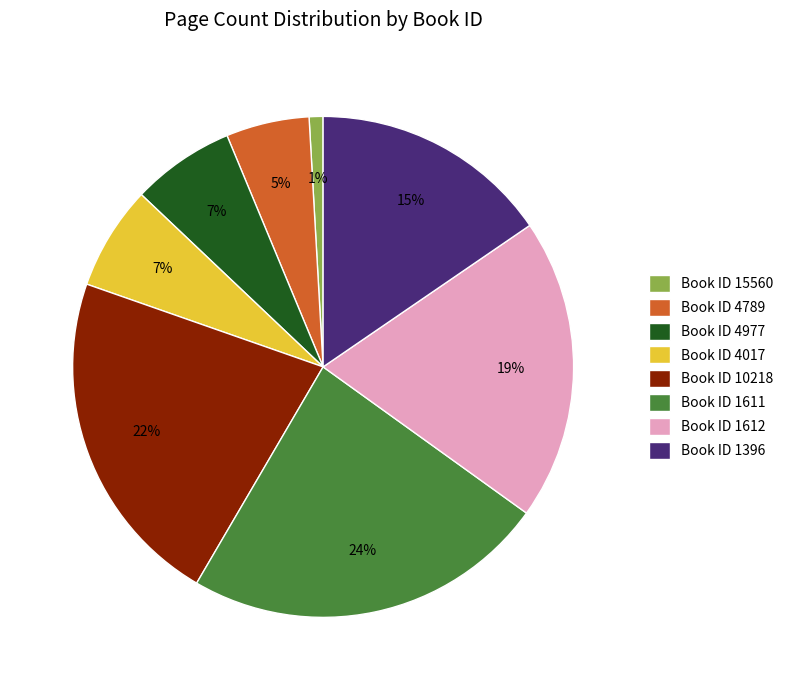

Between Book ID 1612 and Book ID 4789, which is larger?

Book ID 1612